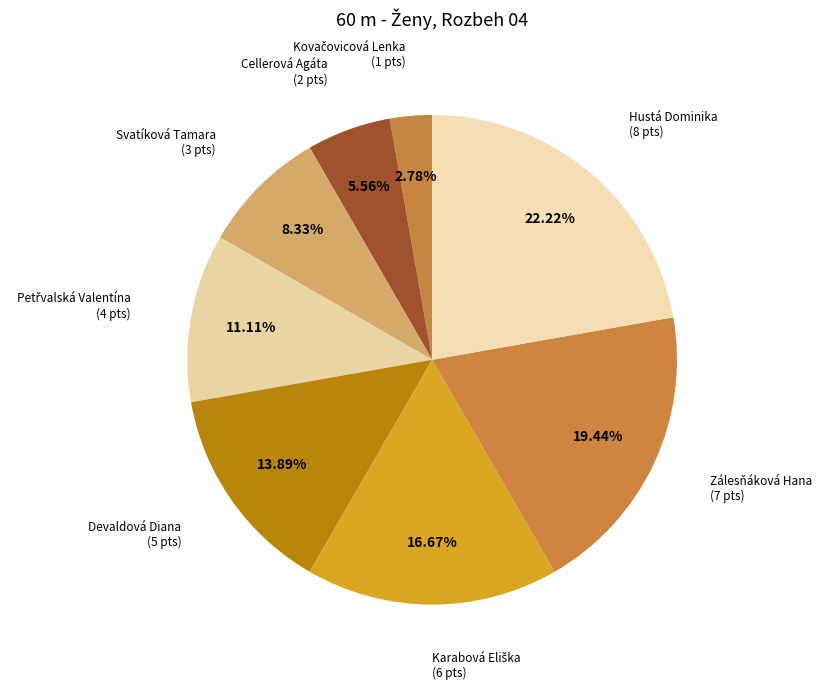

How many slices are in this pie chart?

8